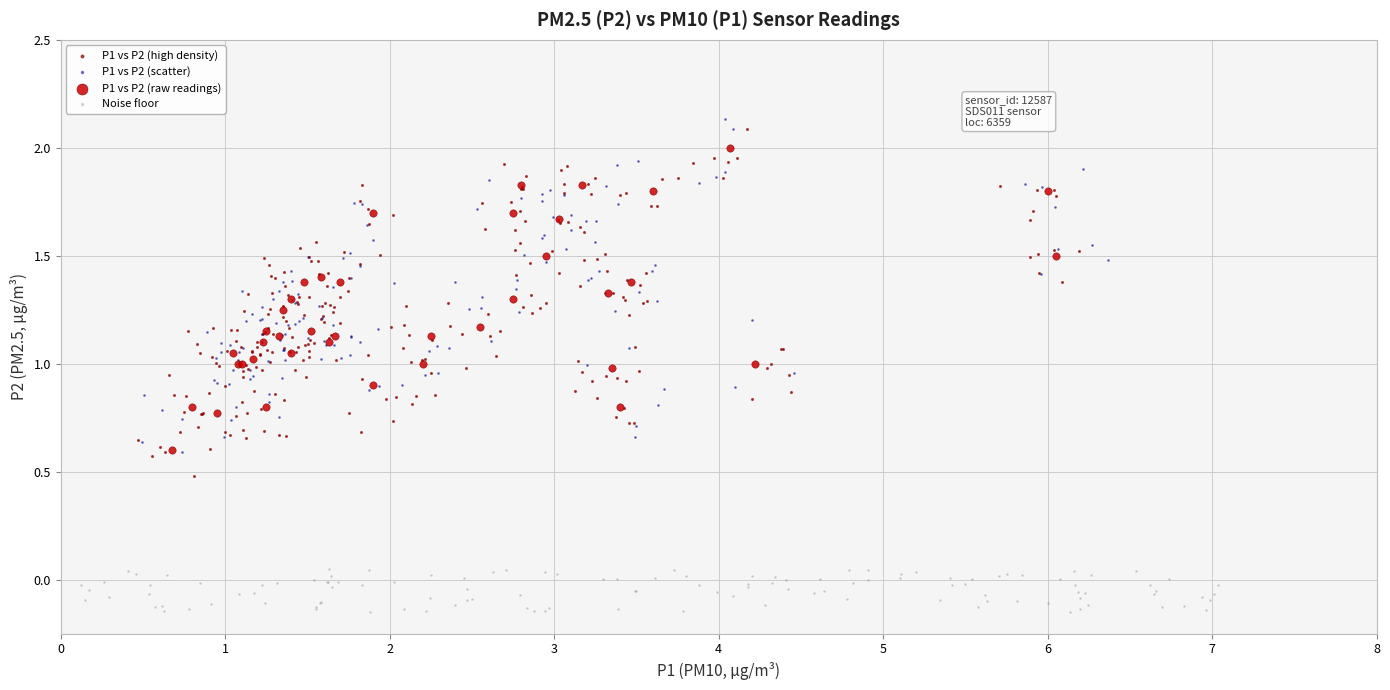

Which series reaches the minimum Y coordinate?

Noise floor